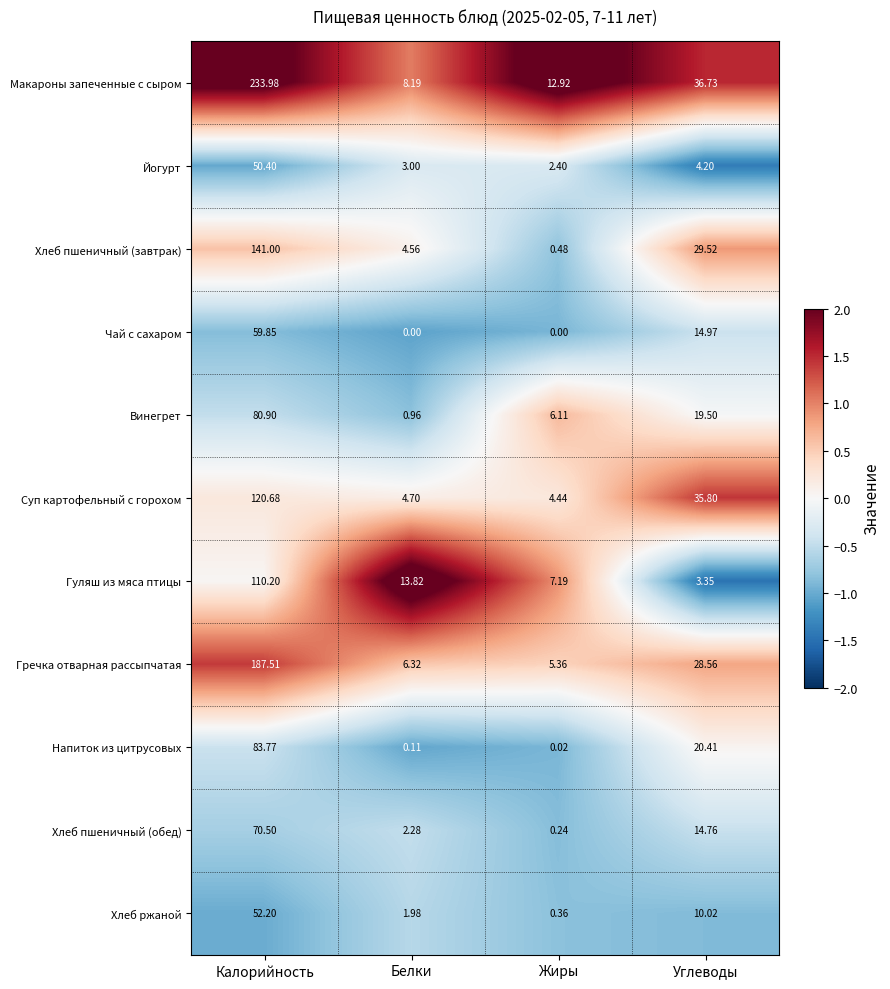

Which category has the highest value in the Винегрет series?

Калорийность